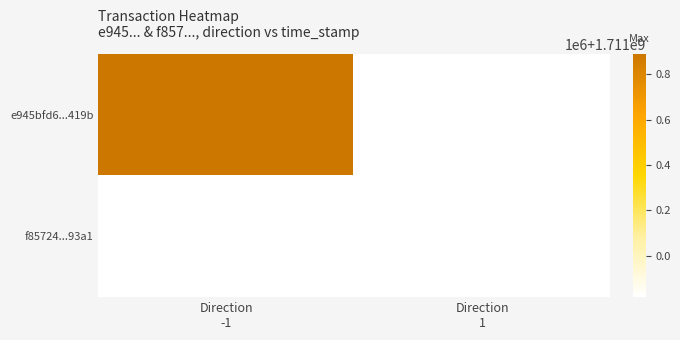

Where is e945bfd6...419b nearest to the value 1711890500?

Direction -1